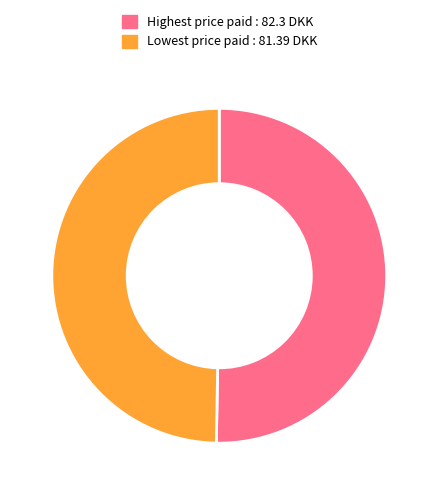

What is the ratio of the value at Highest price paid : 82.3 DKK to the value at Lowest price paid : 81.39 DKK?

1.0